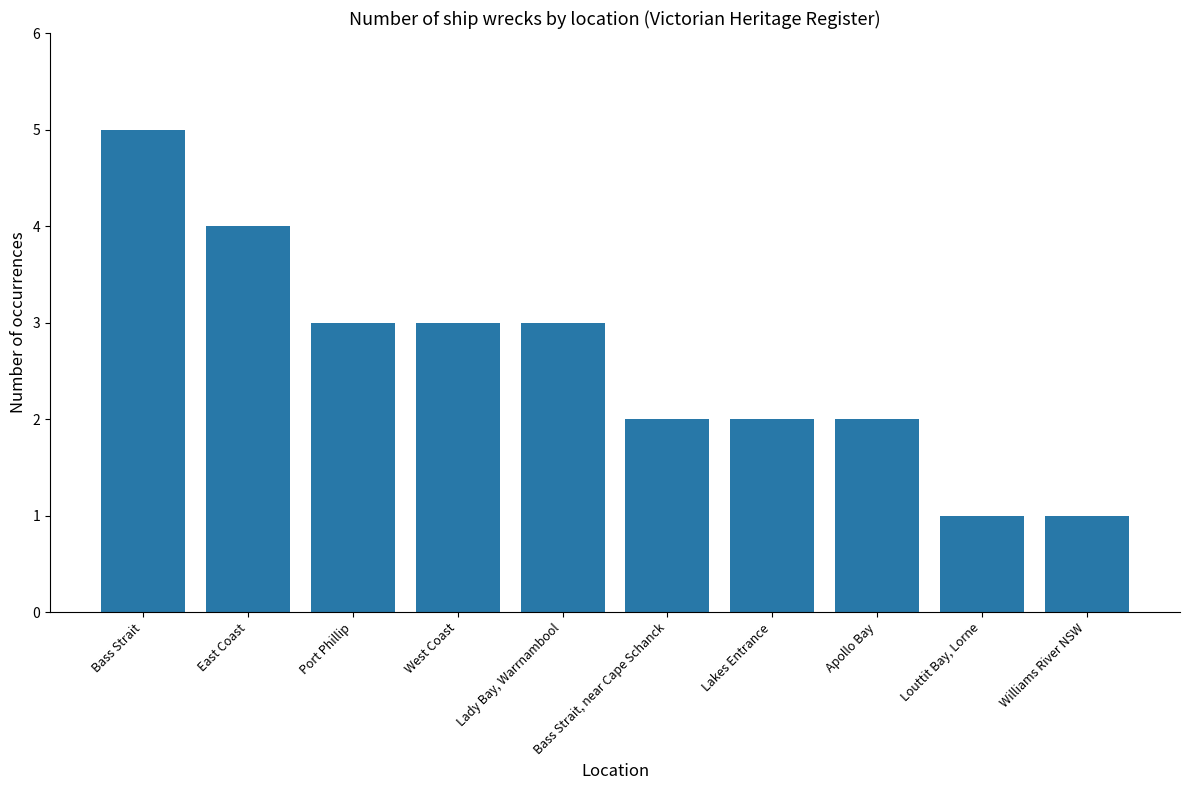

Is it true that the value at Bass Strait is 5?

True